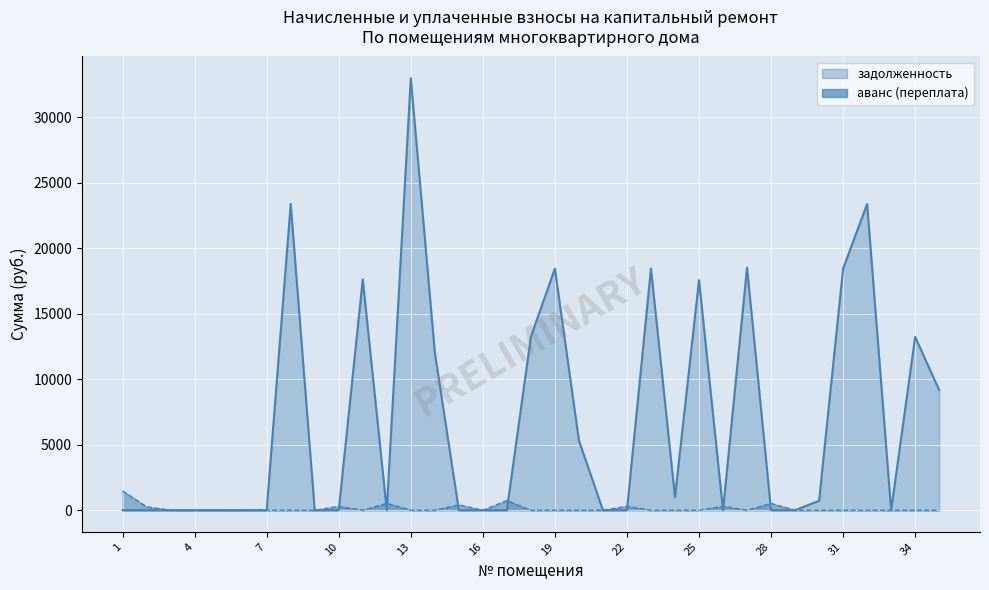

At which category does the chart reach its peak across all series?

13